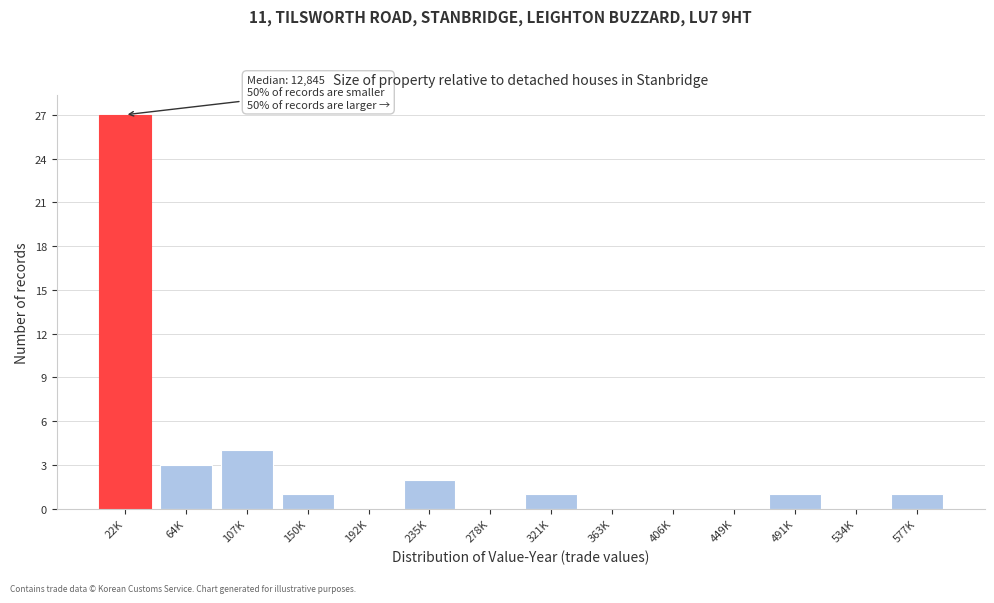

Reading left to right, extract all data points from this chart.

22K=27	64K=3	107K=4	150K=1	192K=0	235K=2	278K=0	321K=1	363K=0	406K=0	449K=0	491K=1	534K=0	577K=1